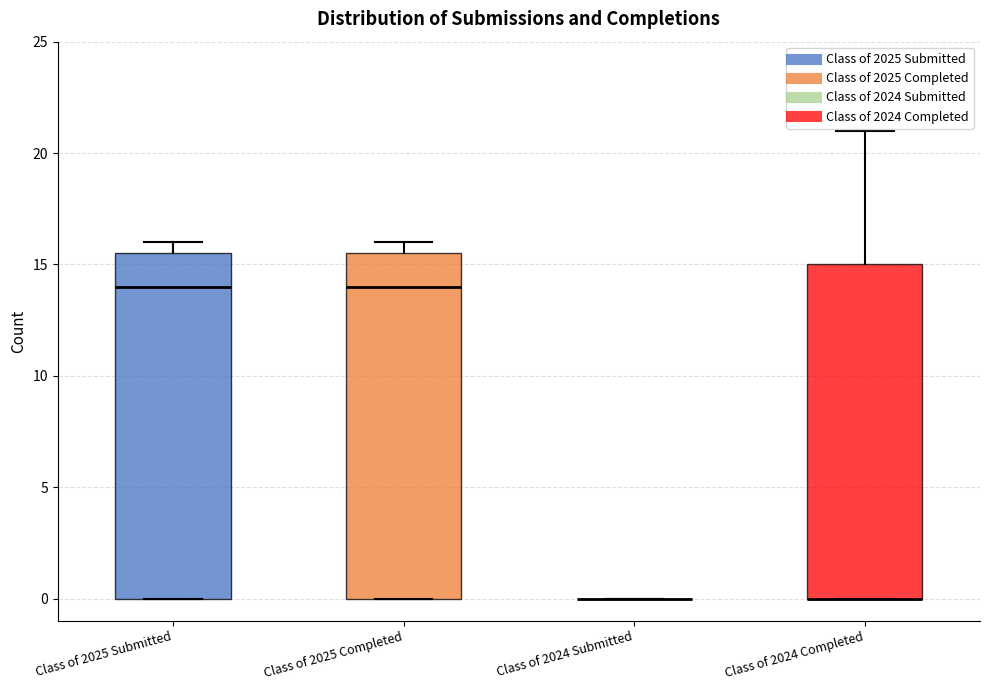

Reading left to right, transcribe this box plot: for each box, give where its median line is, the range the box spans, and where its two whiskers end, as read against the y-axis. The values are not printed on the chart, so give them approximately, as read against the axis.

Class of 2025 Submitted: median 14.0, box 0.0 to 15.5, whiskers 0.0 to 16.0
Class of 2025 Completed: median 14.0, box 0.0 to 15.5, whiskers 0.0 to 16.0
Class of 2024 Submitted: box collapsed to a line at 0.0, whiskers 0.0 to 0.0
Class of 2024 Completed: median 0.0 (drawn on the box's lower edge), box 0.0 to 15.0, whiskers 0.0 to 21.0